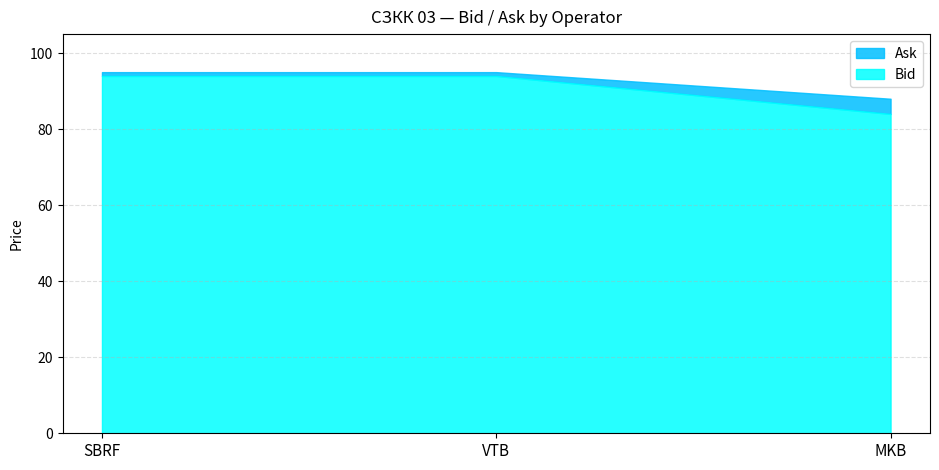

How many data points does each series have?

3